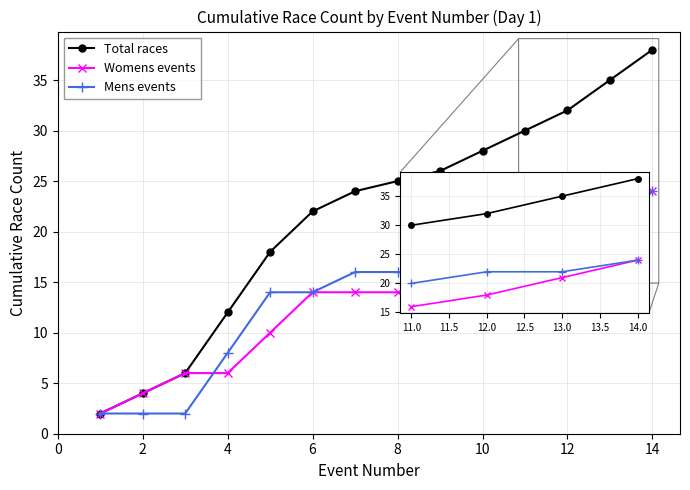

What is the smallest value displayed?

2